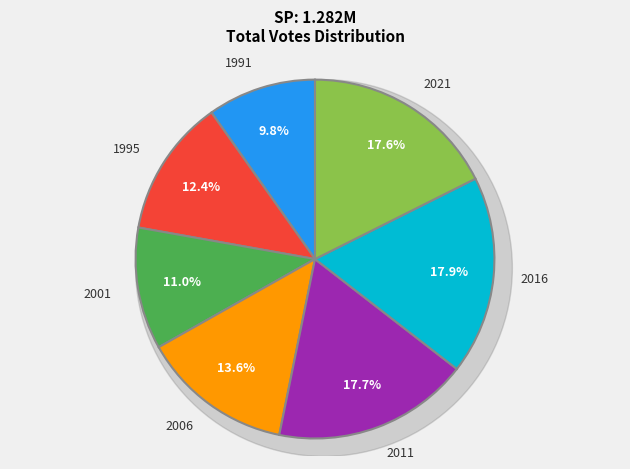

To the nearest percent, what percentage of the pie is 2016?

18%